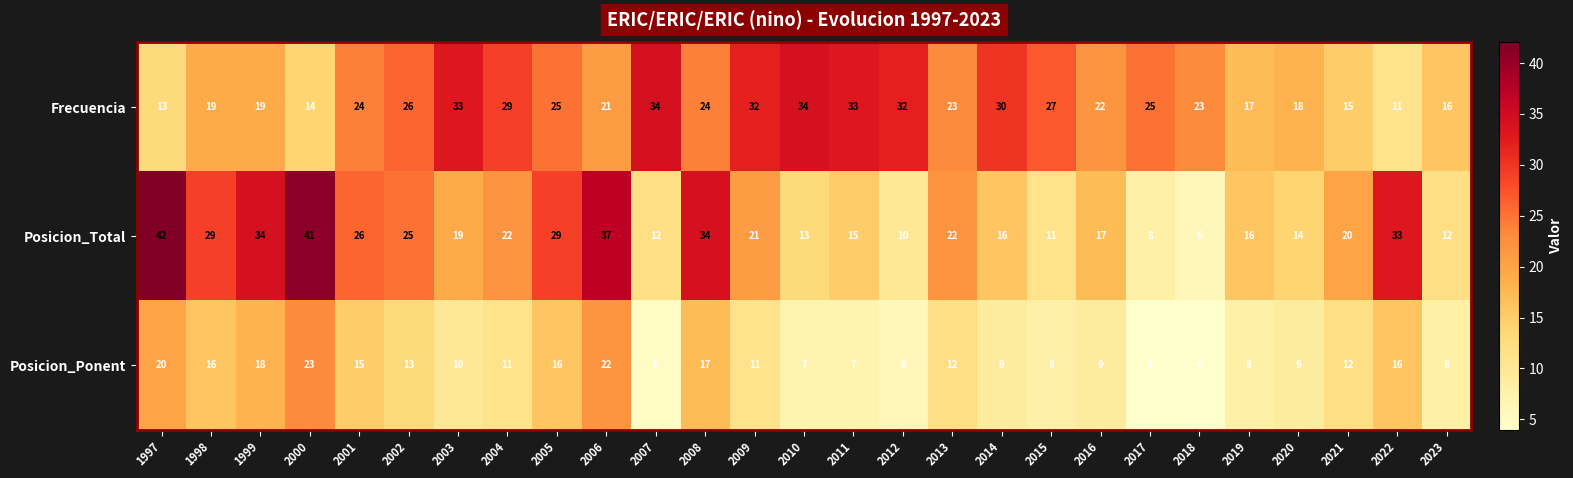

What is the difference between the highest and lowest values at 2008?

17